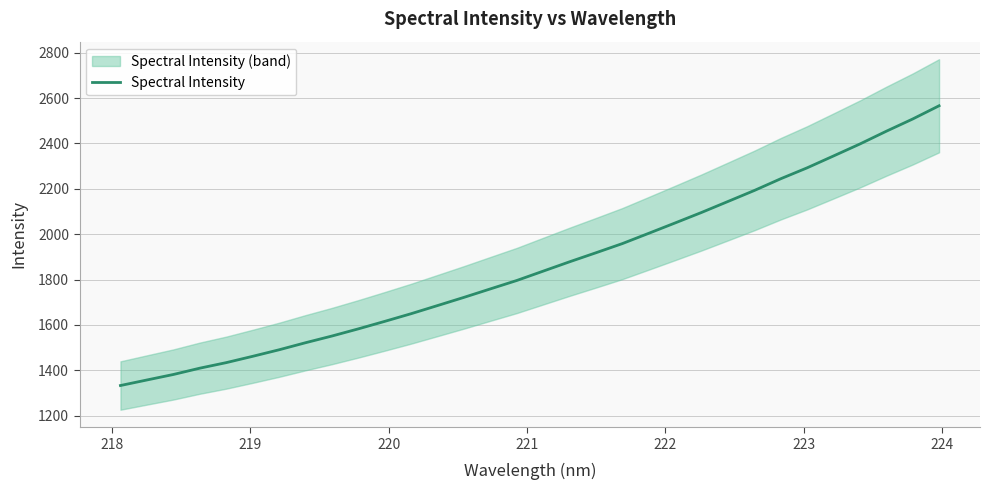

What is the lowest value of the Spectral Intensity series?

1333.1